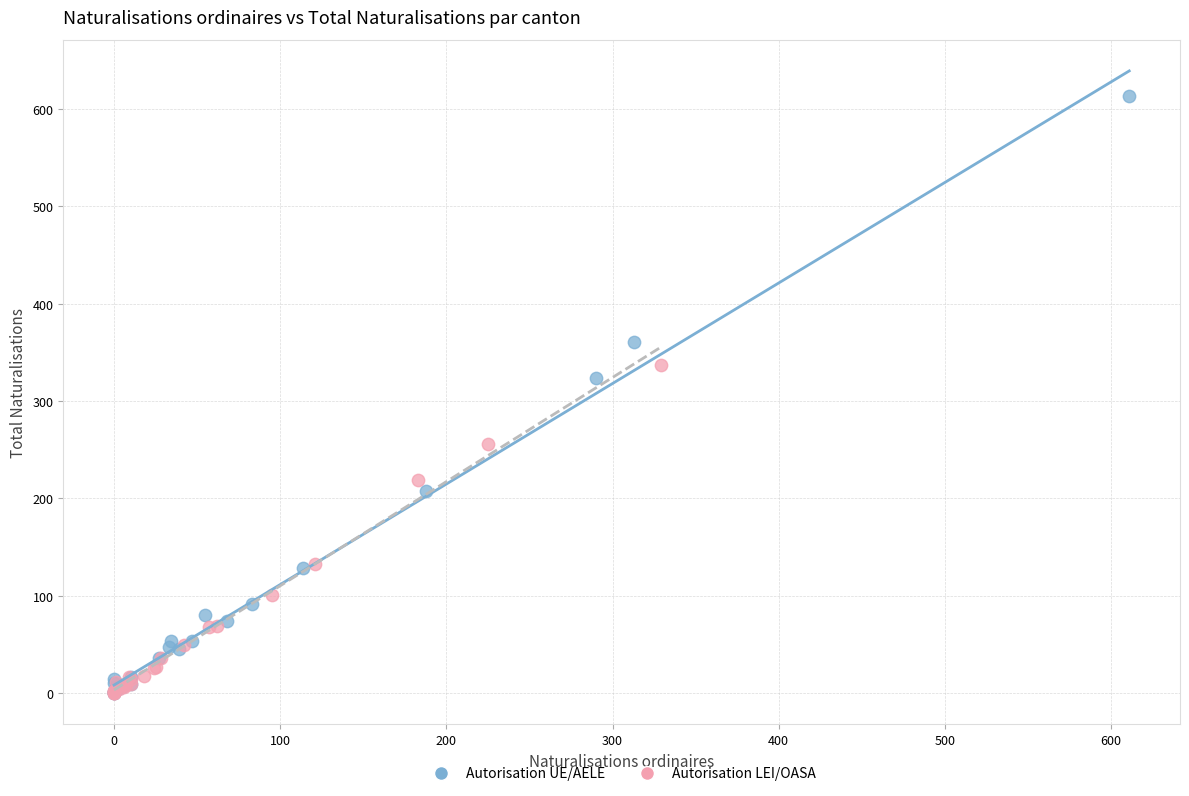

What are all the series names shown in the legend?

Autorisation UE/AELE, Autorisation LEI/OASA